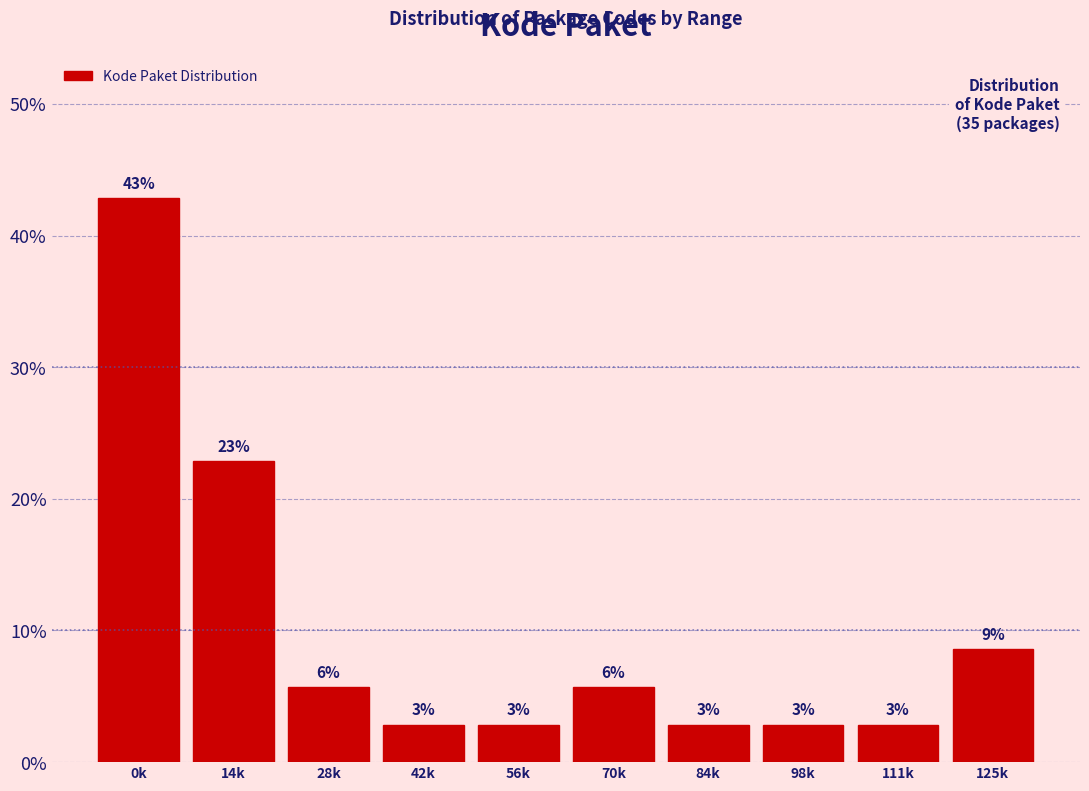

Are the bars horizontal?

No